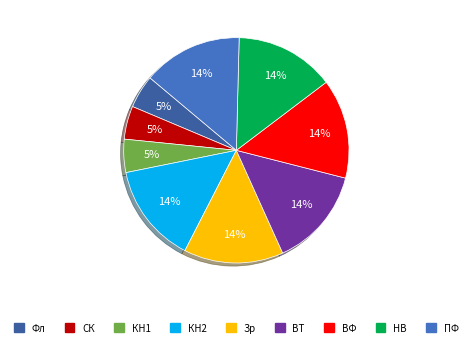

To the nearest percent, what is the average slice percentage?

11%